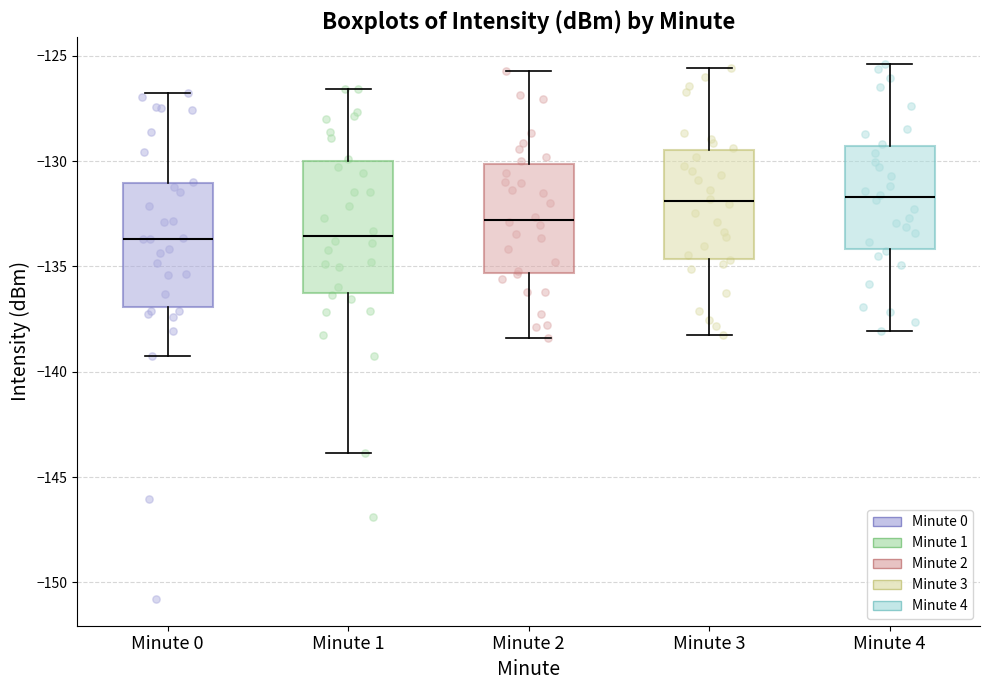

Where is the upper edge of the box for Minute 4 on the y-axis? The values are not printed on the chart, so give them approximately, as read against the axis.

-129.5